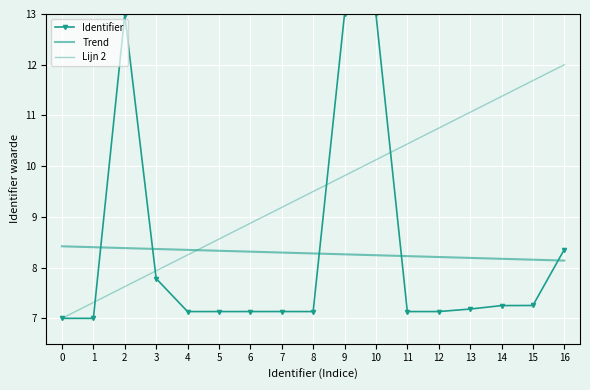

What is the value of the Identifier point at the 6th from the left?

7.1